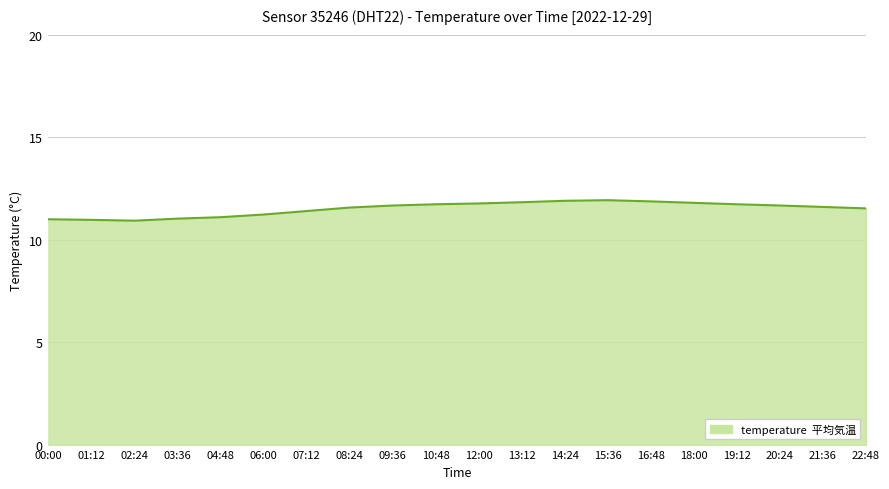

What is the difference between the second highest and minimum values?

1.0